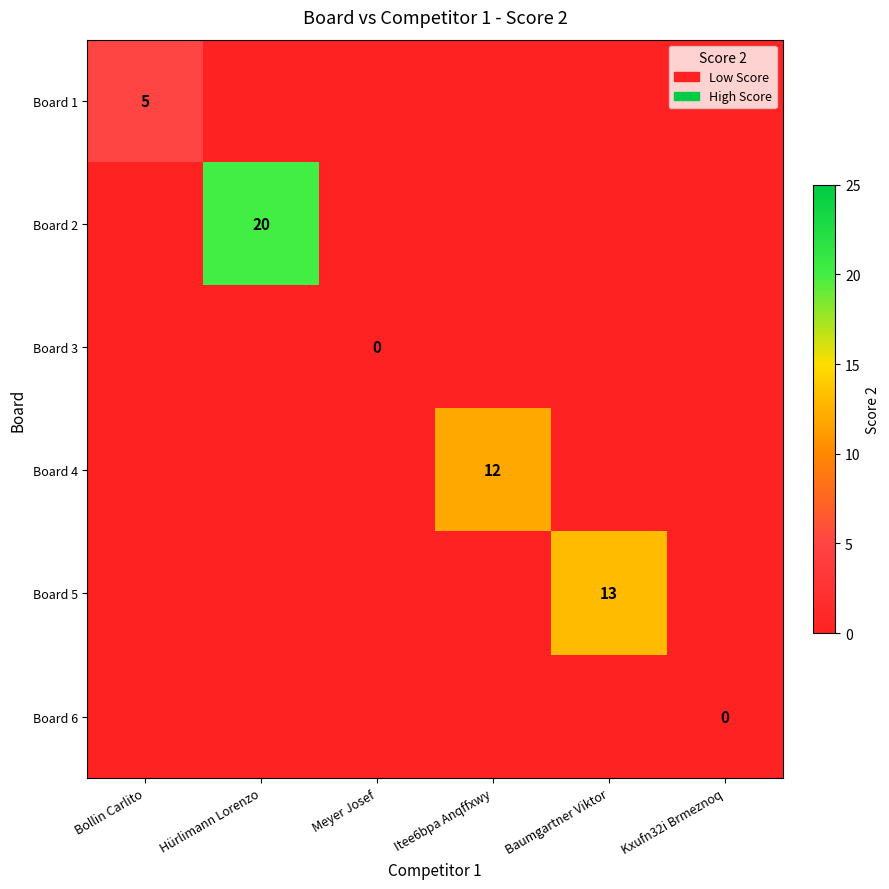

Is it true that Board 2 equals 20 at Hürlimann Lorenzo?

True